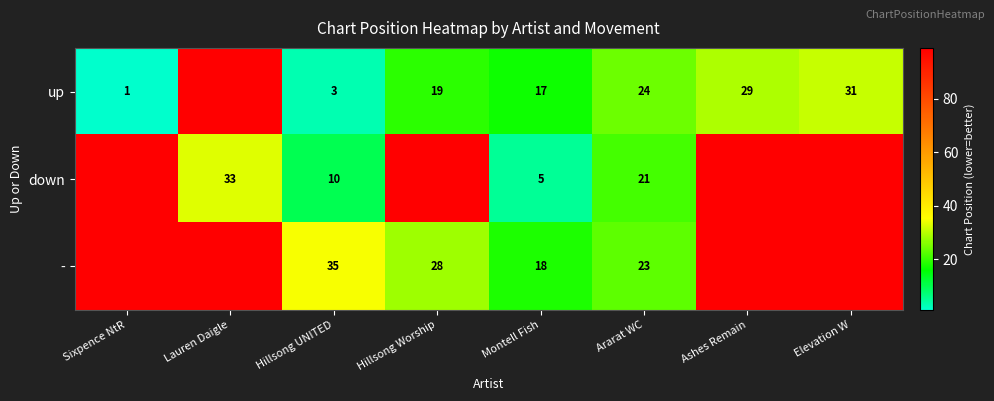

What is the total value across all series at Hillsong UNITED?

48